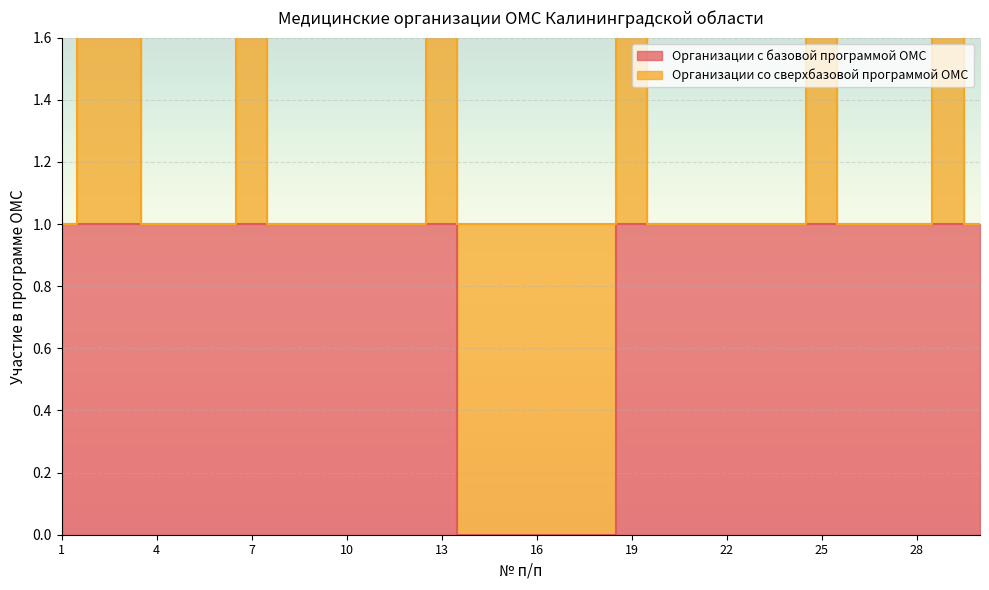

What is the value of the 20th point from the left?

1